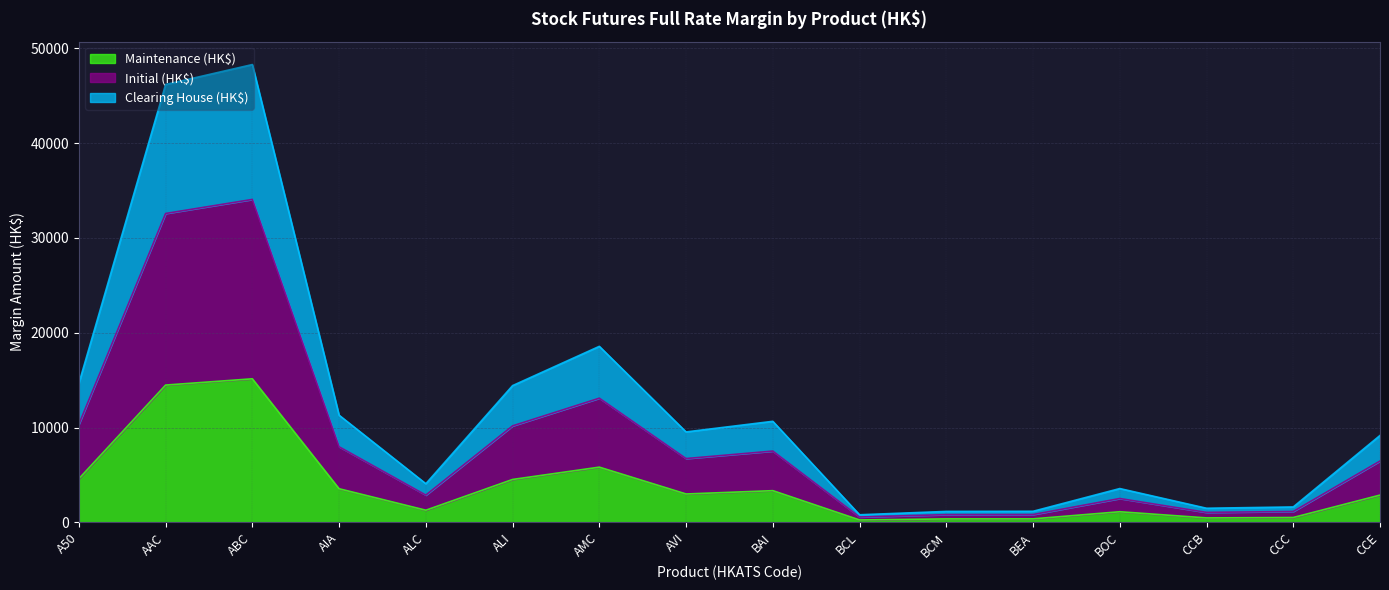

What is the total value across all series at ABC?

48295